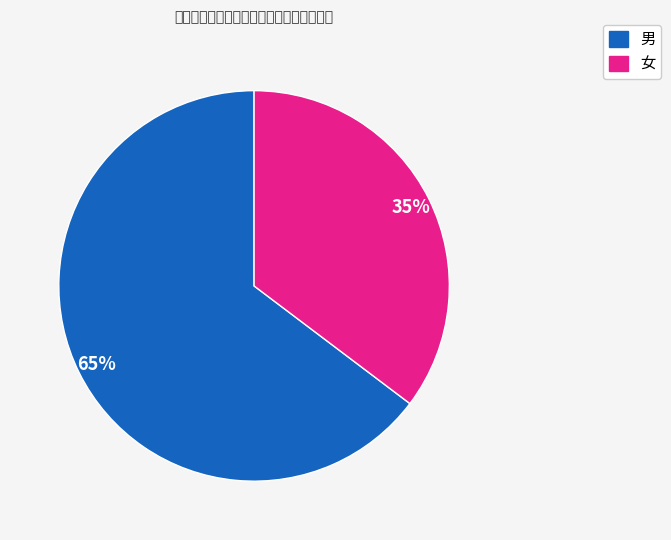

Is the sum of 男 and 女 greater than half?

Yes